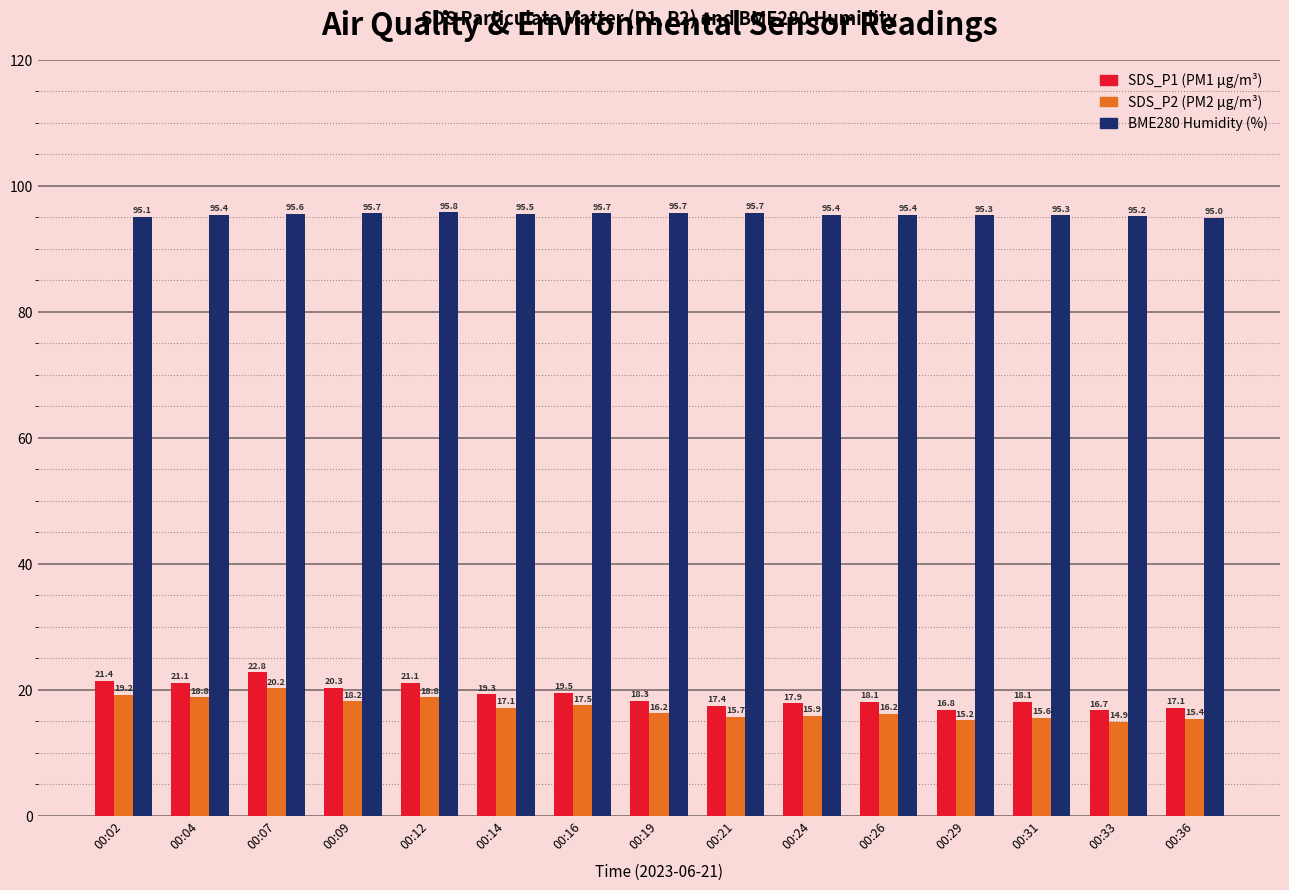

What is the spread (max minus min) of values at 00:21?

80.0